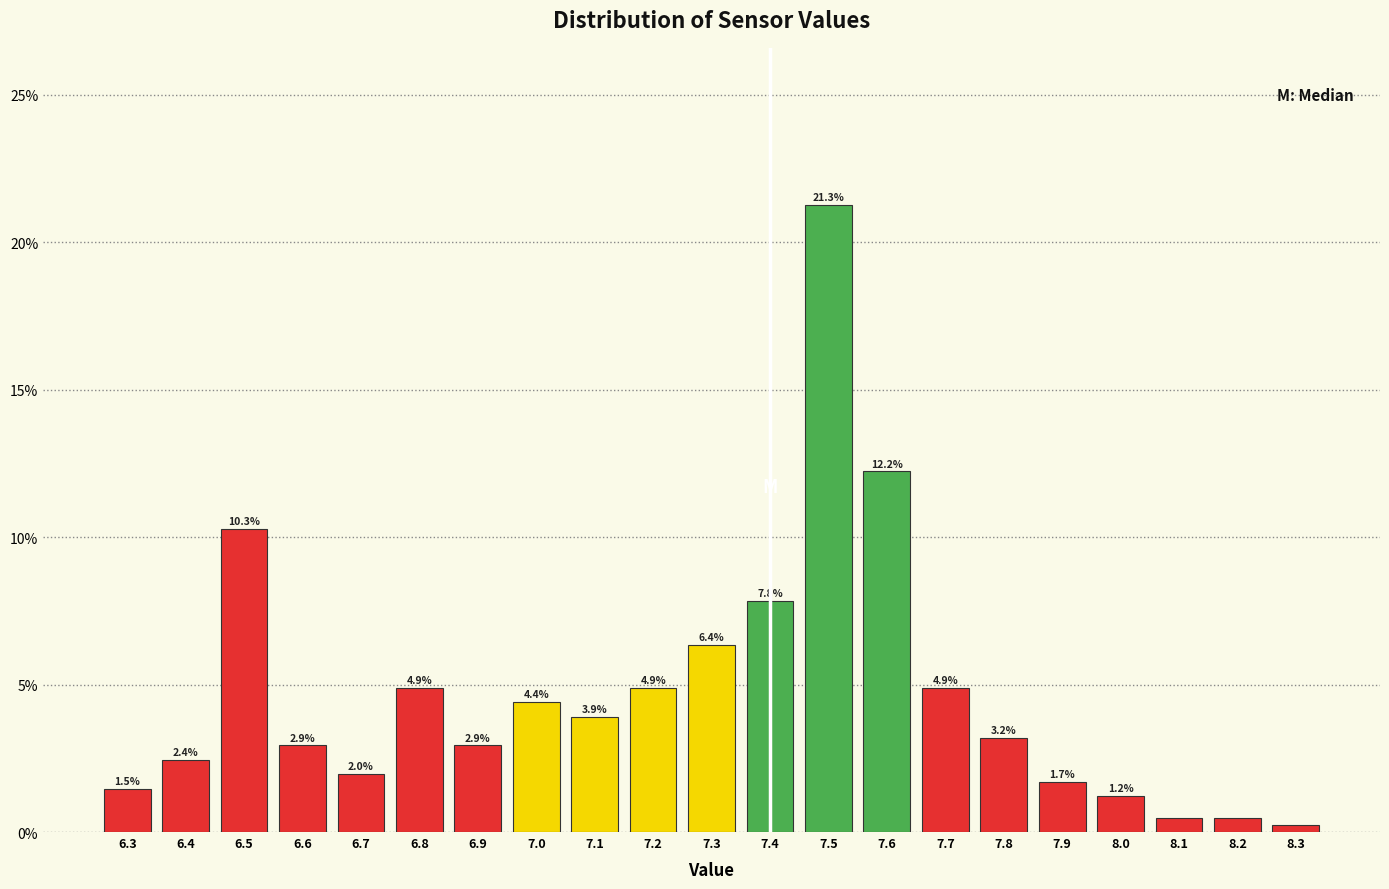

What is the label of the 15th bar from the right?

6.9